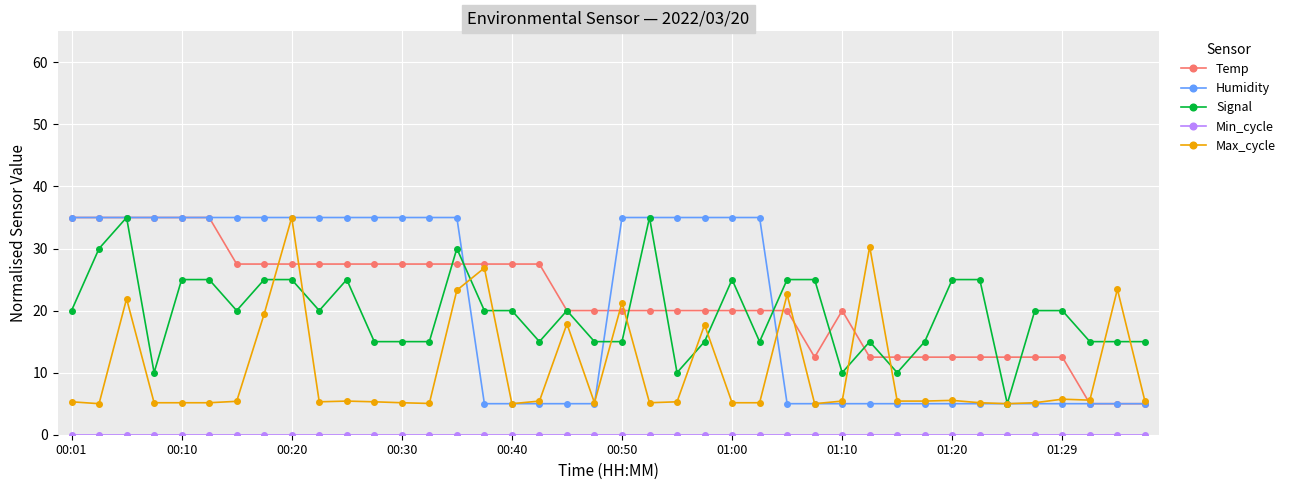

True or false: Temp has more than 0 points higher than both neighbors.

True